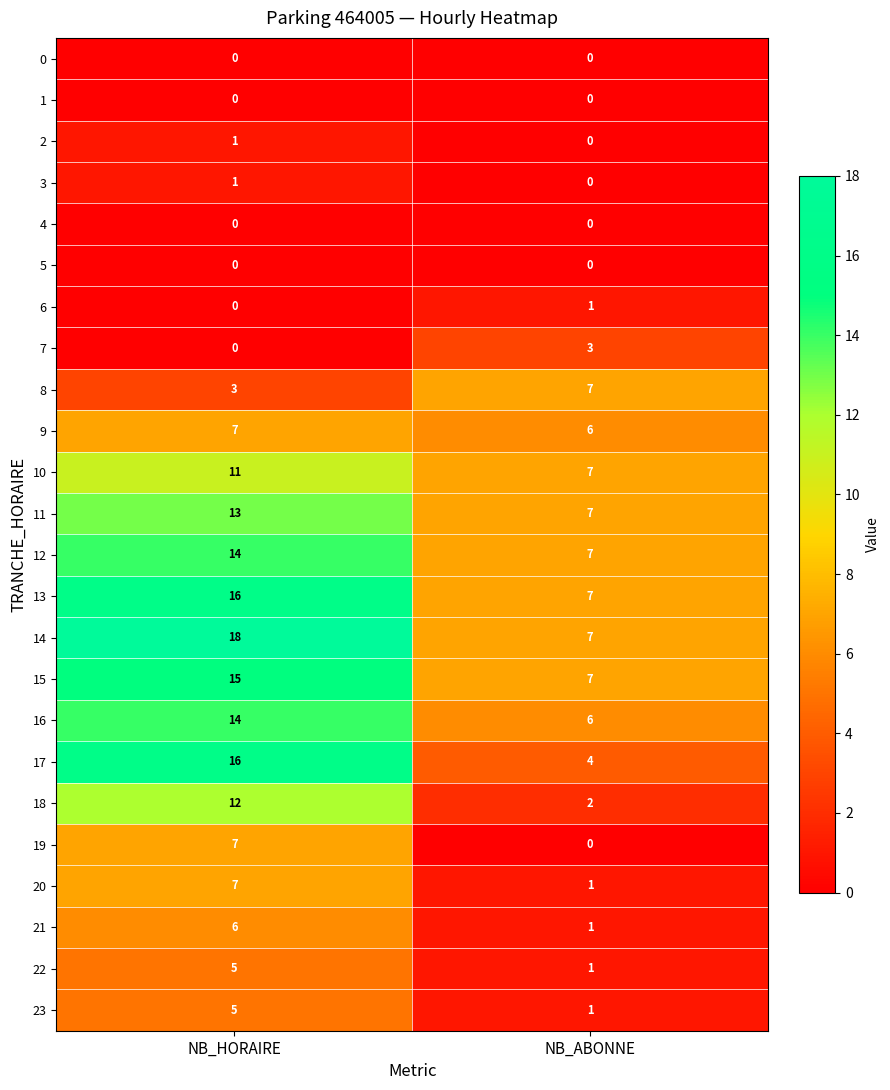

What is the average value of the 20 series?

4